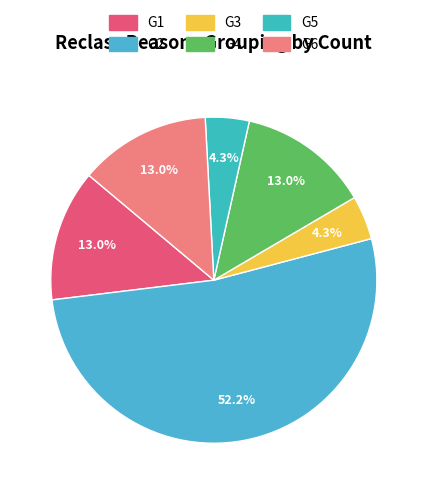

To the nearest percent, what percentage of the pie is G6?

13%